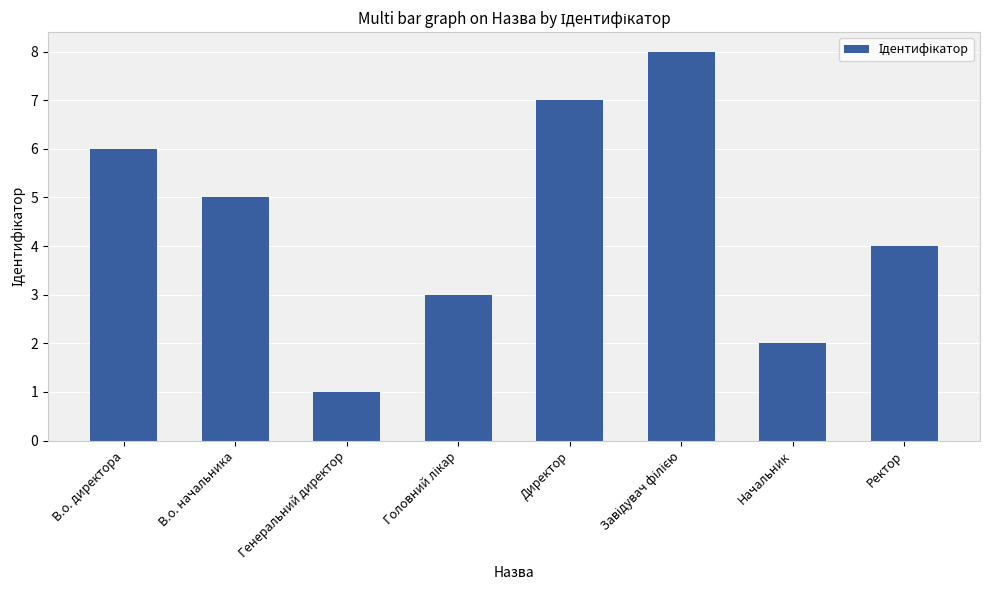

True or false: the data shows 9 at В.о. директора.

False